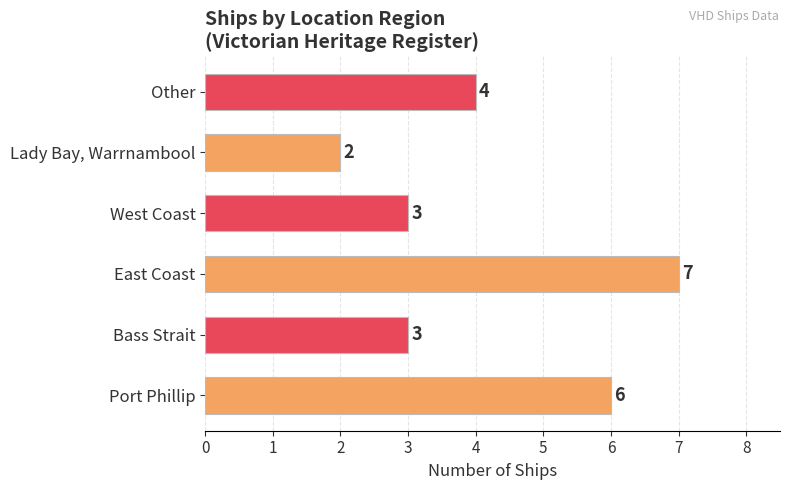

Which label corresponds to the largest value in the chart?

East Coast